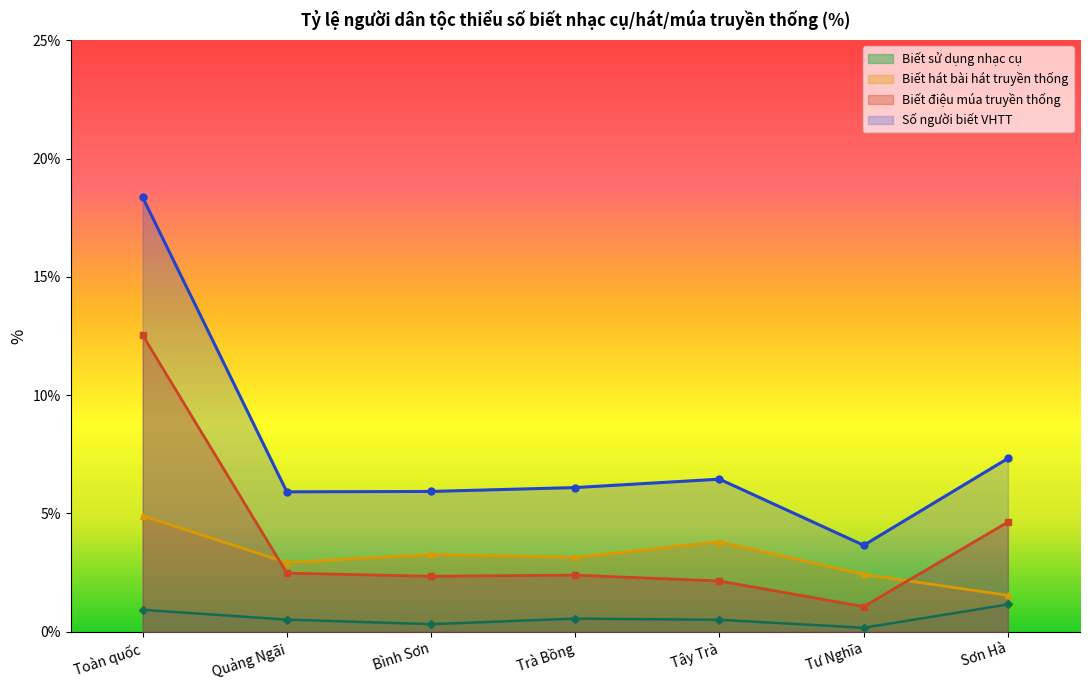

The Biết hát bài hát truyền thống series shows 1.5 at Sơn Hà. True or false?

True